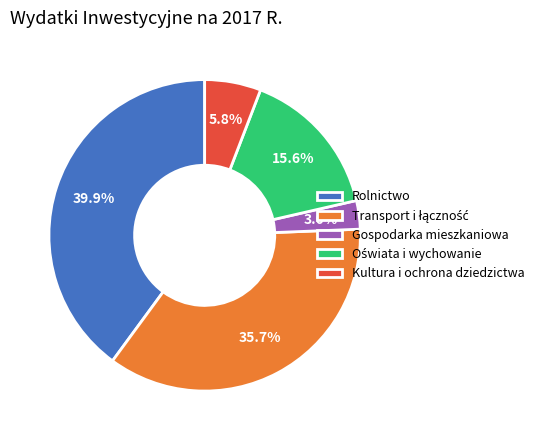

Count the number of slices in the pie.

5